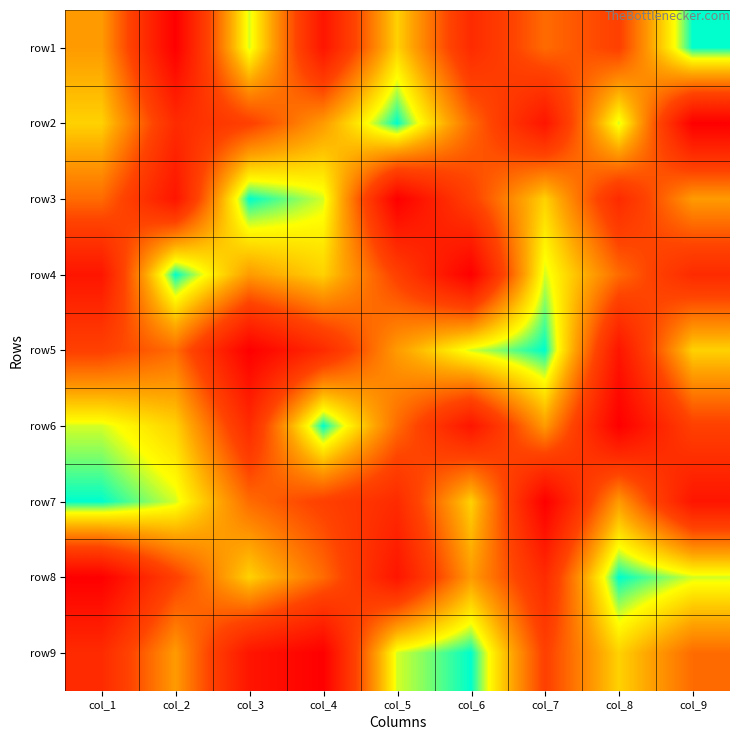

What is the difference between the highest and lowest values at col_1?

8